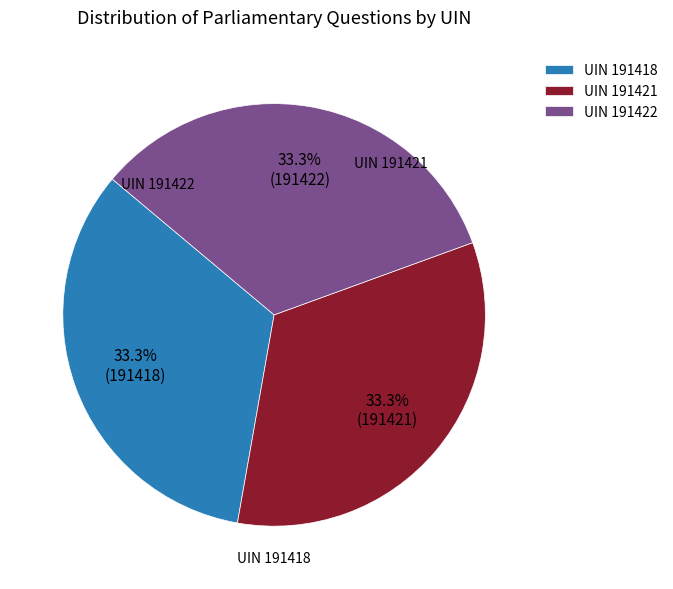

Is there any slice that represents more than half of the pie?

No